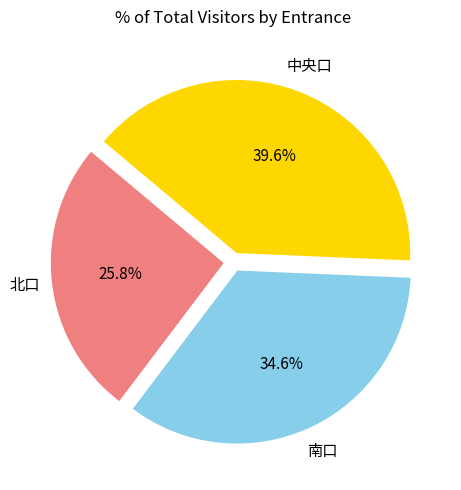

To the nearest percent, what is the average slice percentage?

33%